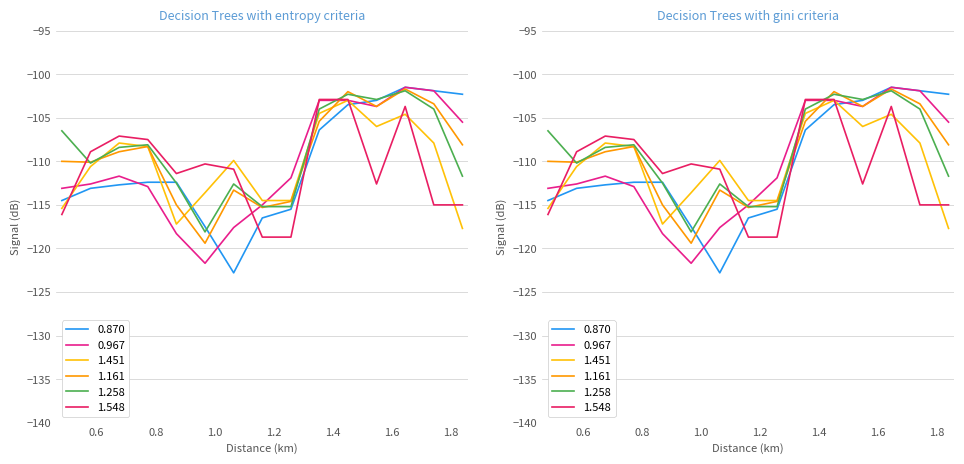

What position from the right is 1.451?

5